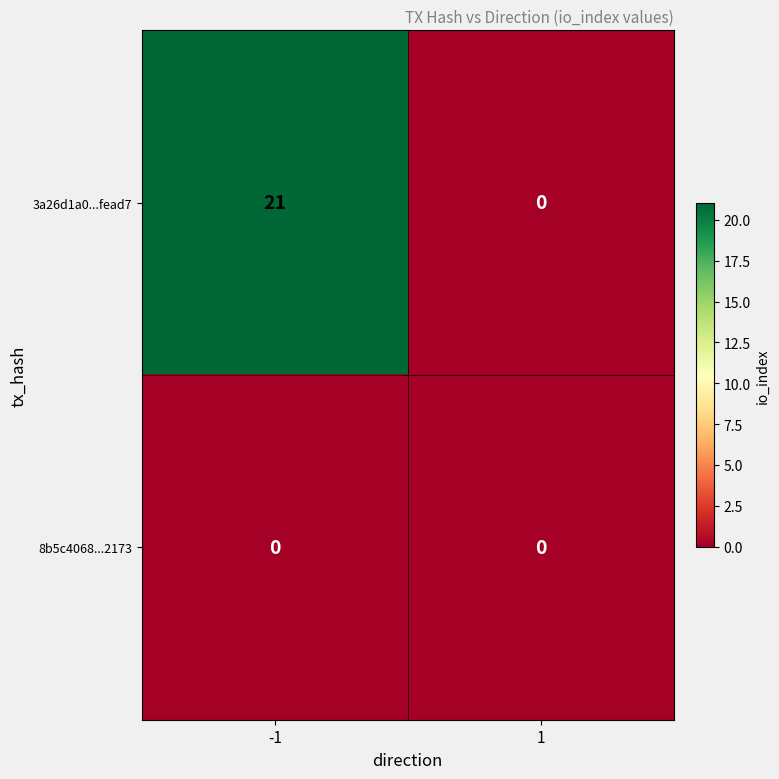

What is the total value across all series at -1?

21